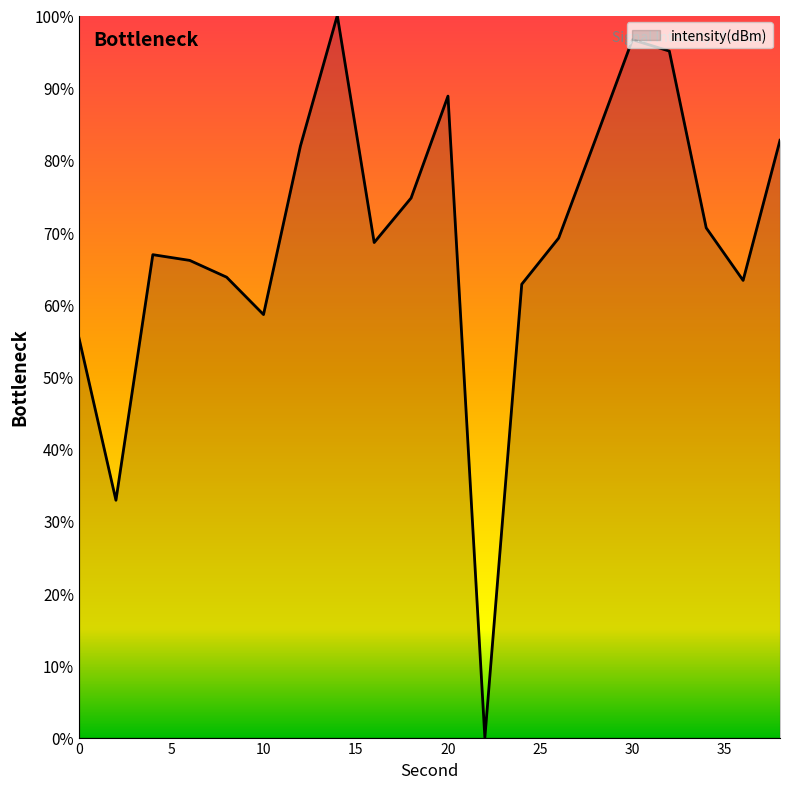

How many values are below 69?

10